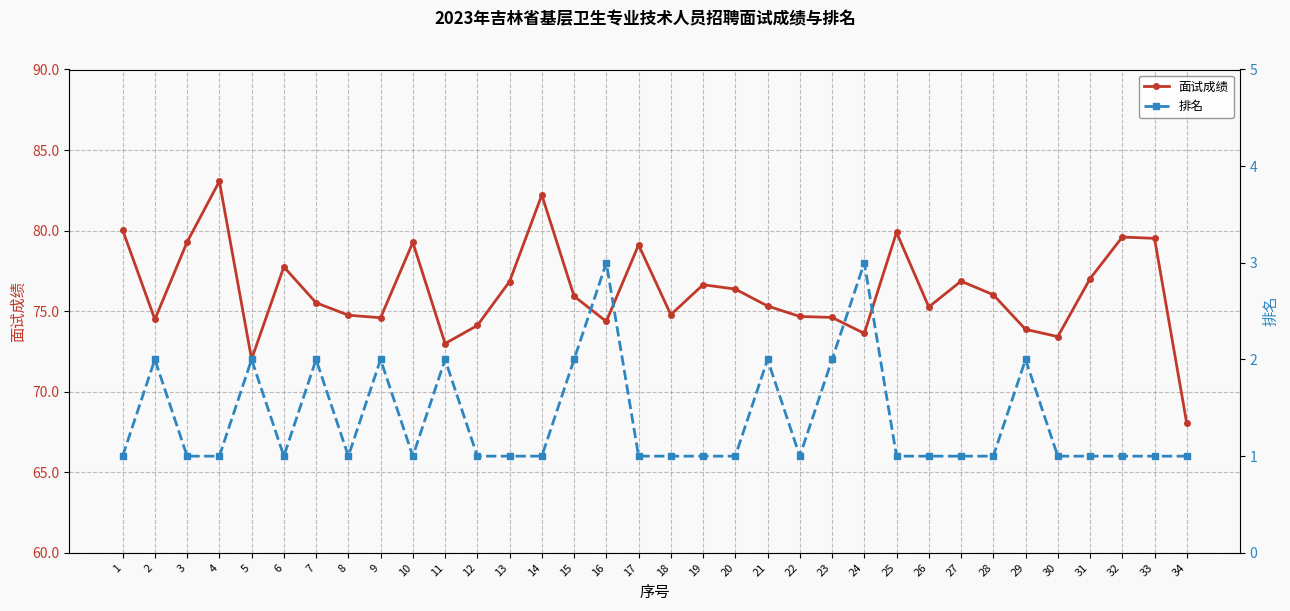

True or false: 排名 and 面试成绩 cross at least once.

False